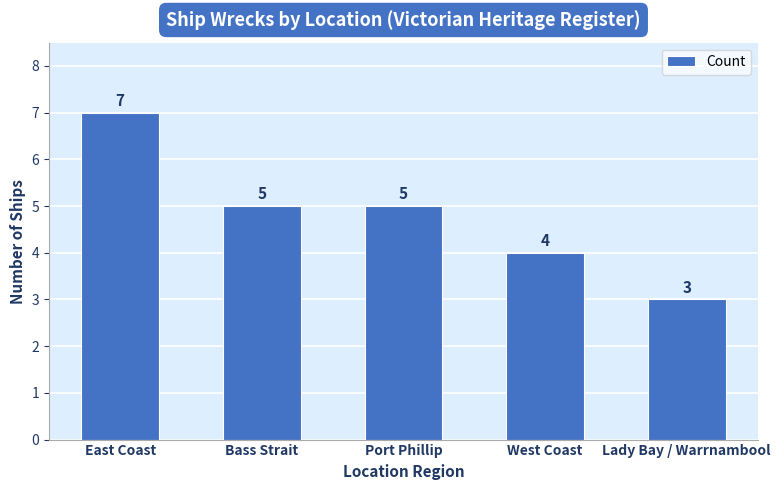

Reading left to right, extract all data points from this chart.

7	5	5	4	3